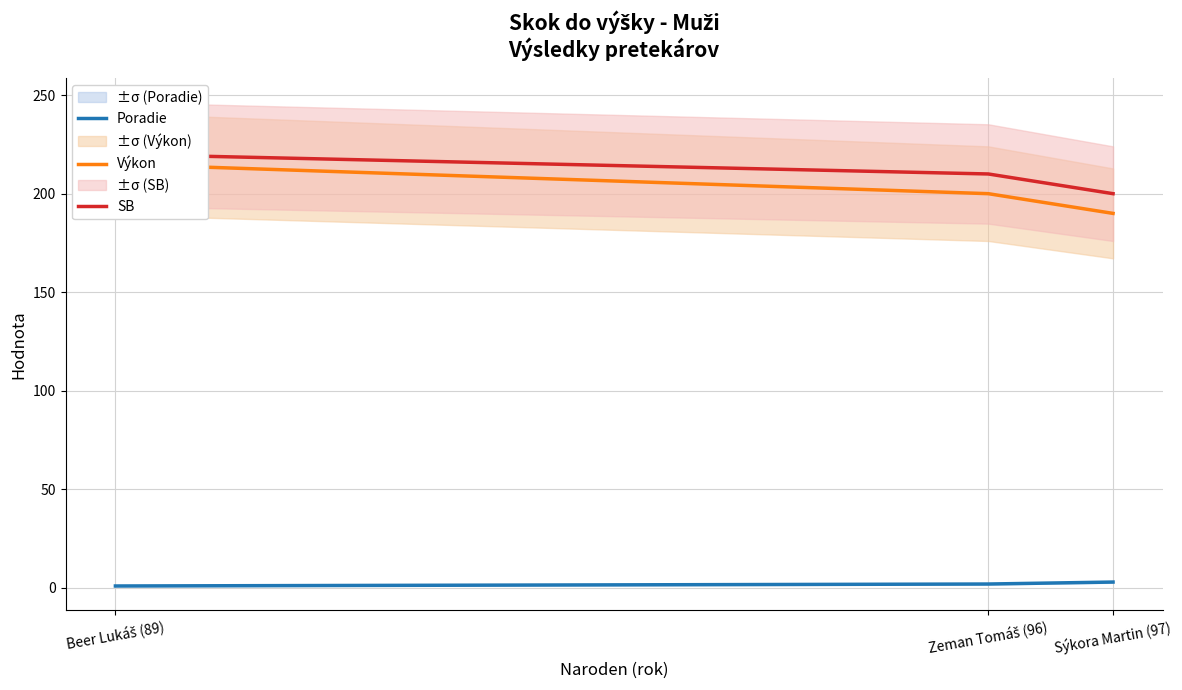

Reading left to right, transcribe all the data shown in this chart.

Poradie: Beer Lukáš (89)=1	Zeman Tomáš (96)=2	Sýkora Martin (97)=3
Výkon: Beer Lukáš (89)=215	Zeman Tomáš (96)=200	Sýkora Martin (97)=190
SB: Beer Lukáš (89)=220	Zeman Tomáš (96)=210	Sýkora Martin (97)=200